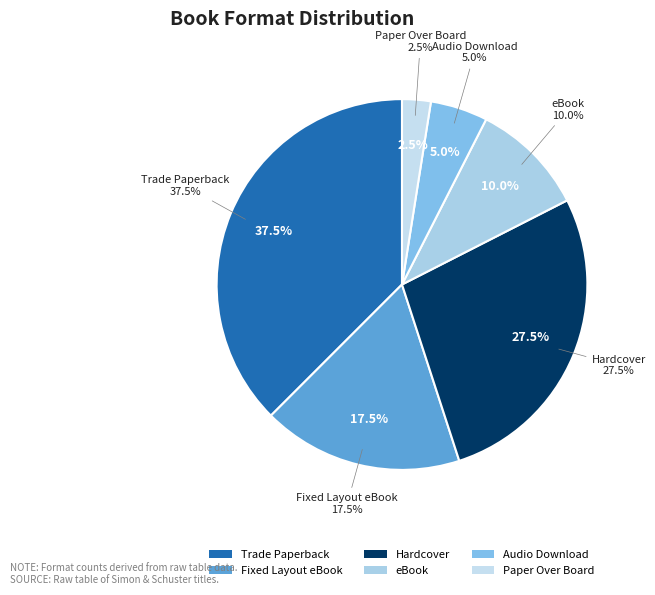

Rank the categories by value from lowest to highest.

Paper Over Board, Audio Download, eBook, Fixed Layout eBook, Hardcover, Trade Paperback